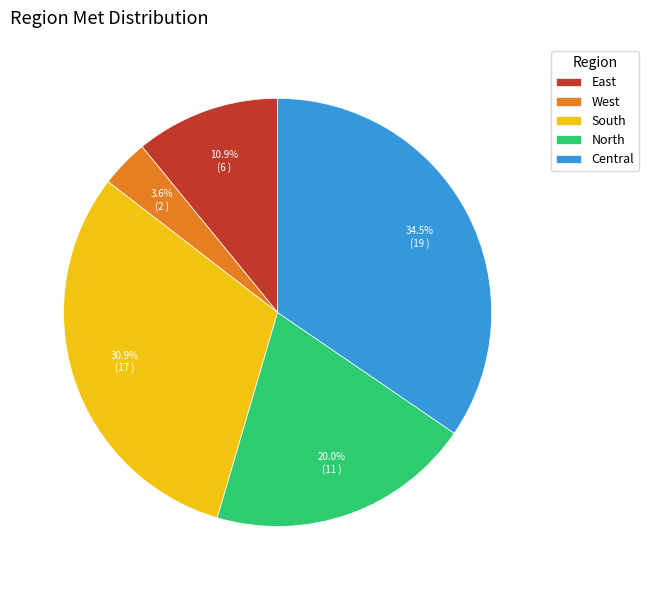

What is the smallest slice in the pie chart?

West